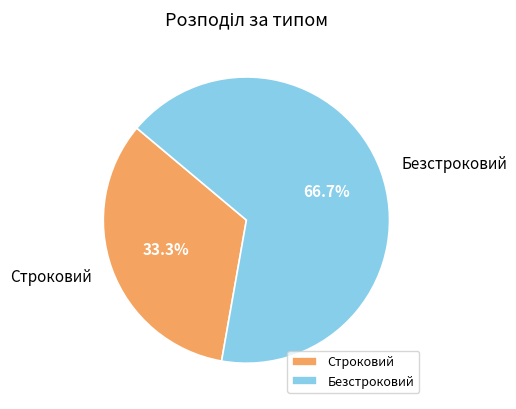

Which has a higher value, Безстроковий or Строковий?

Безстроковий